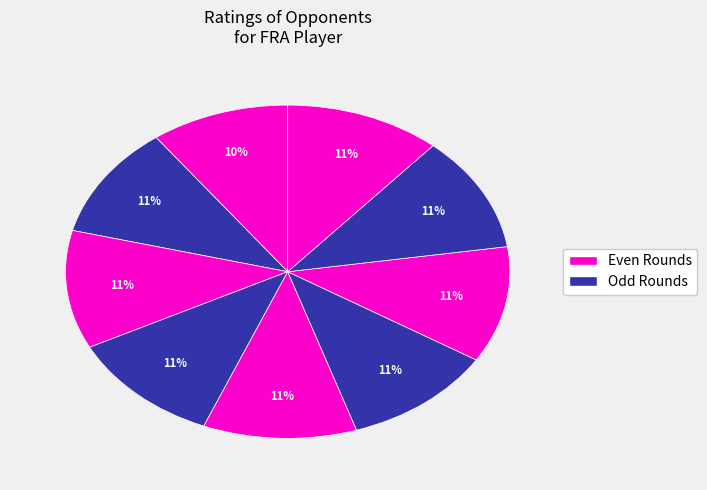

How many segments does this pie chart have?

9